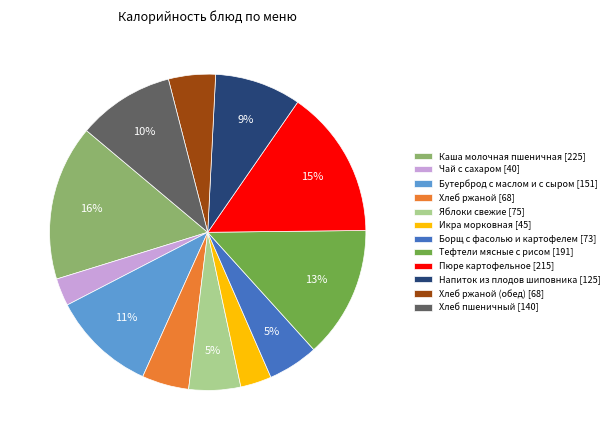

Which slice is the largest?

Каша молочная пшеничная [225]